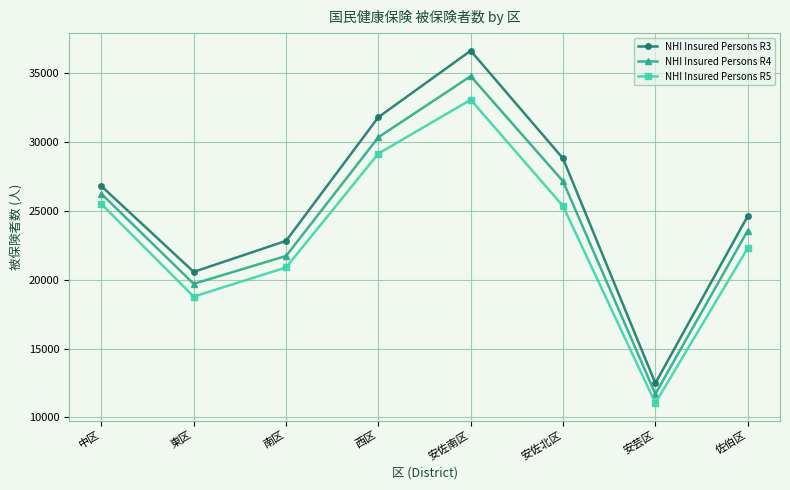

What position from the right is 東区?

7